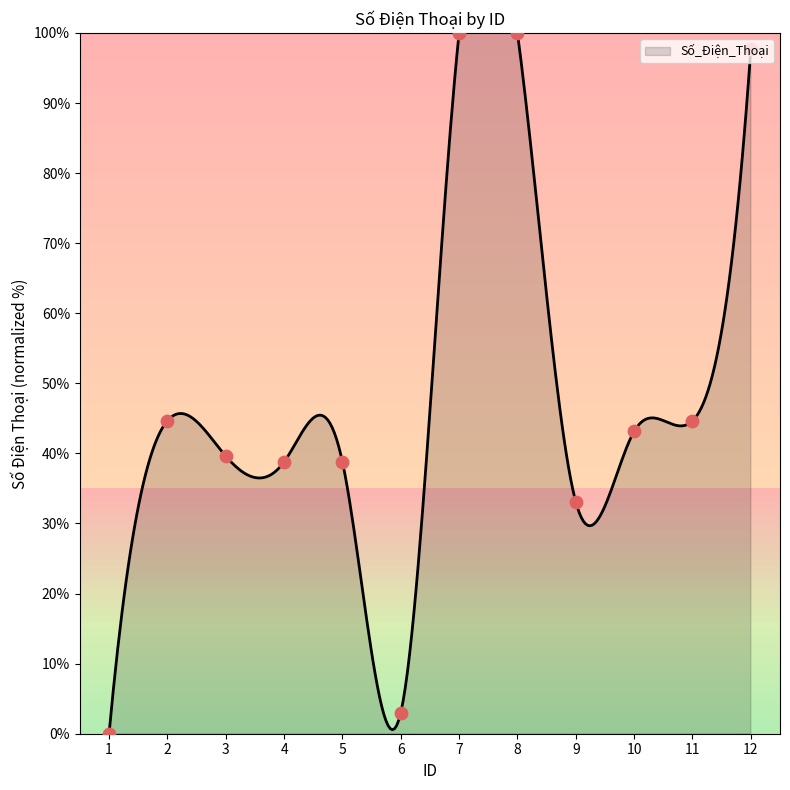

Approximately how many times larger is the value at 3 compared to 12?

0.4